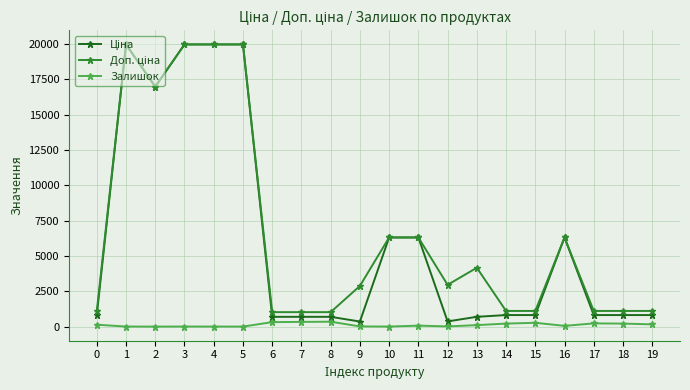

What is the maximum value shown in the chart?

19964.2